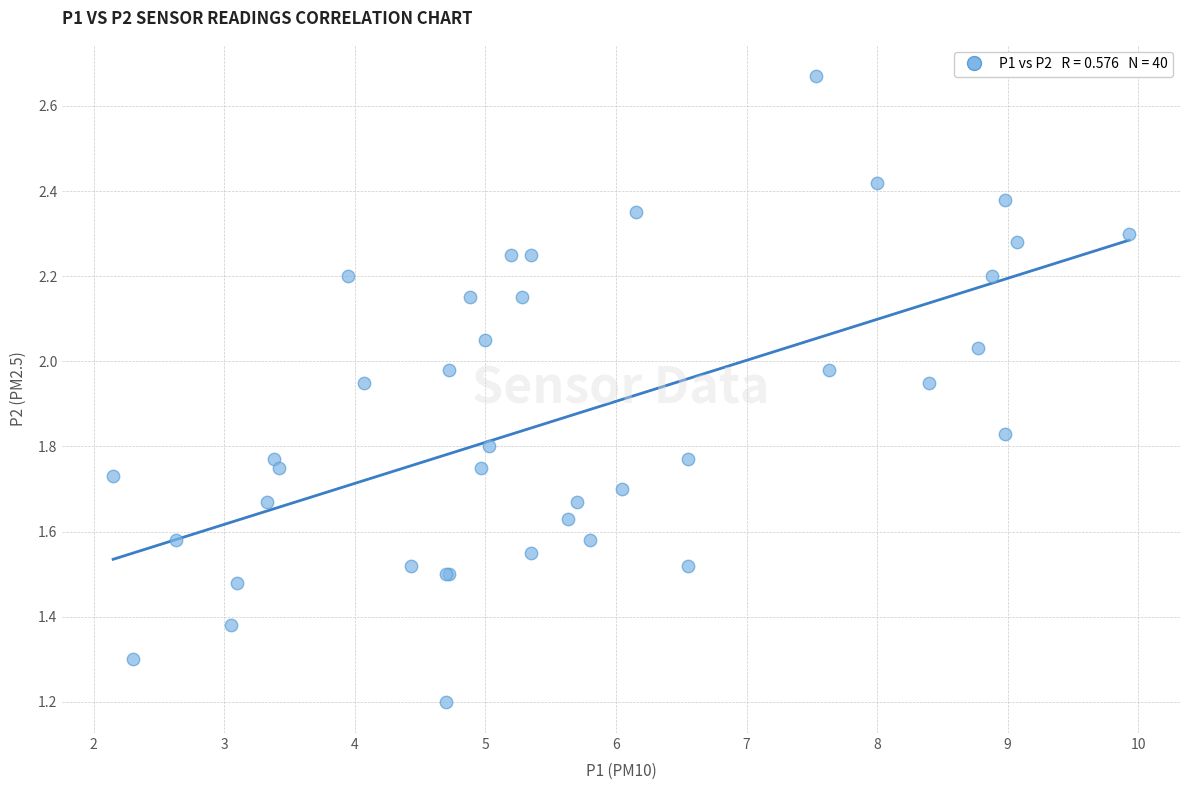

What Y value in the scatter plot is closest to 1?

1.2